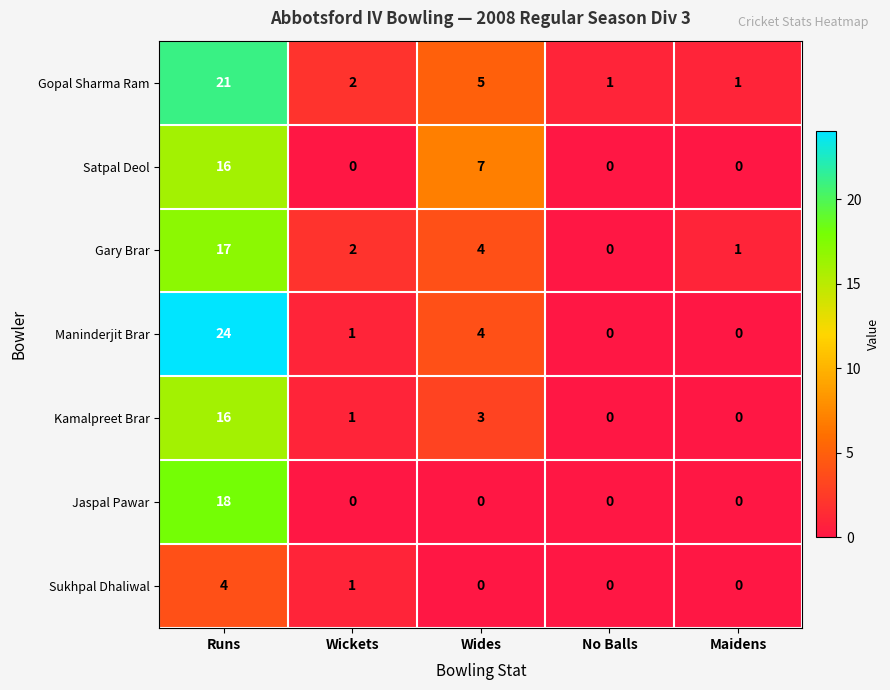

Is it true that Gary Brar equals 1 at Maidens?

True